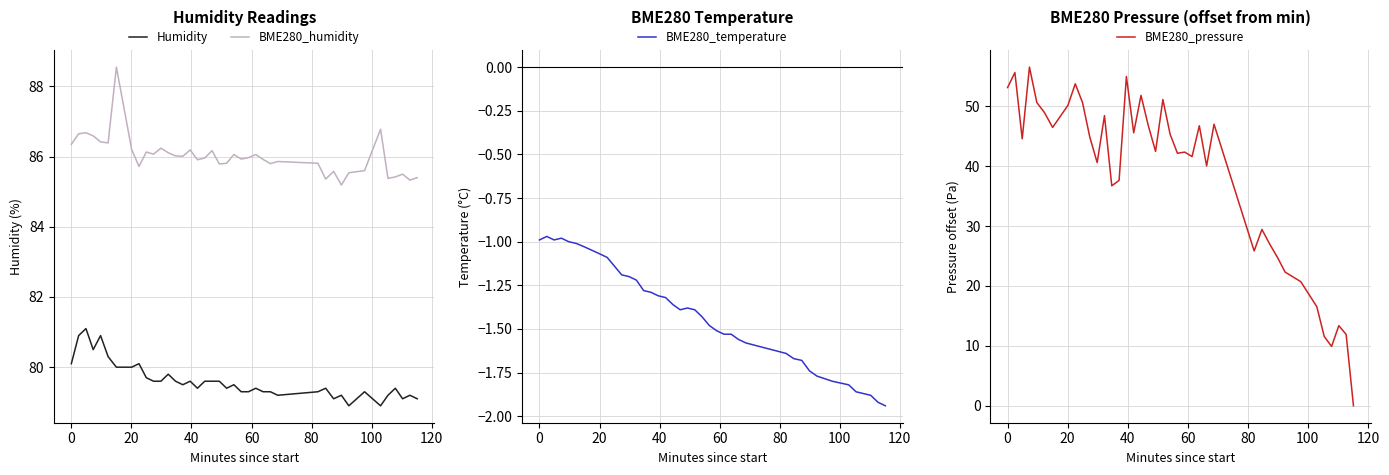

What is the value of the Humidity point at the 31st from the left?

79.1